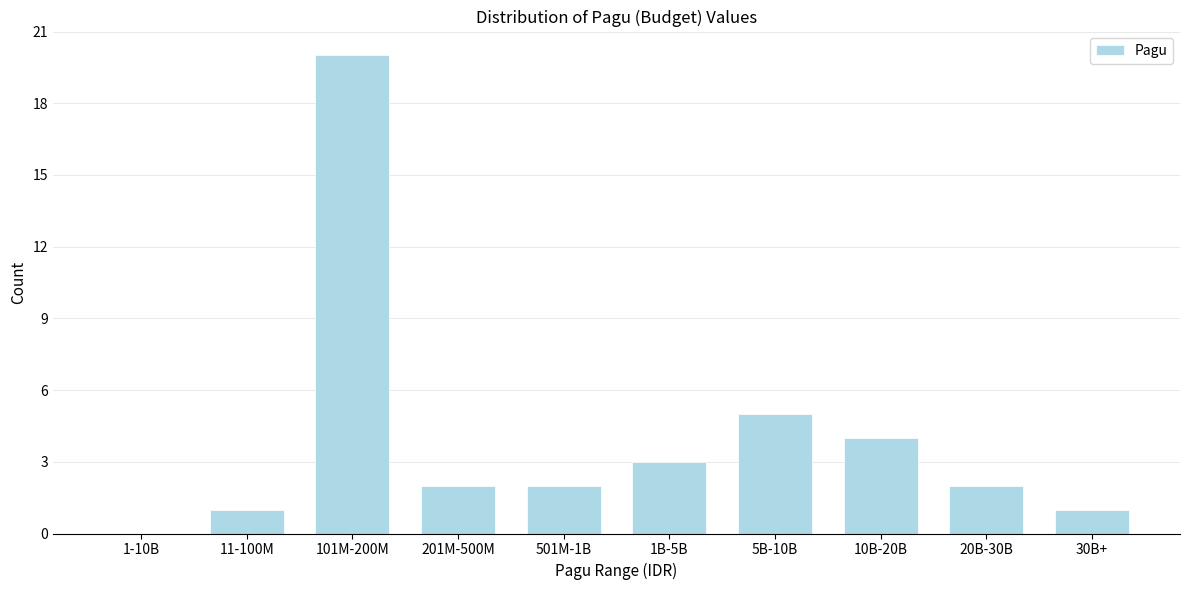

Reading left to right, list all the values displayed in this chart.

1-10B=0	11-100M=1	101M-200M=20	201M-500M=2	501M-1B=2	1B-5B=3	5B-10B=5	10B-20B=4	20B-30B=2	30B+=1